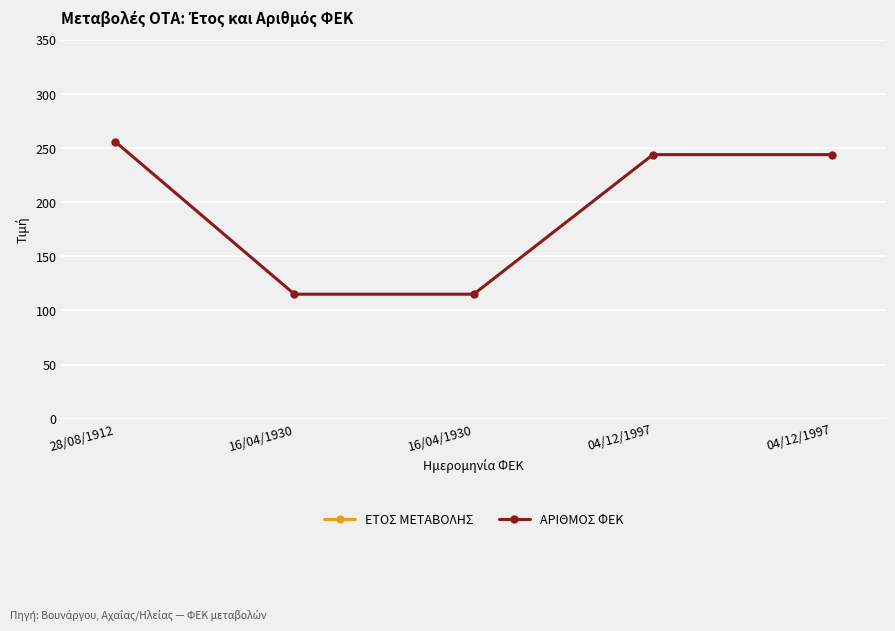

True or false: ΑΡΙΘΜΟΣ ΦΕΚ and ΕΤΟΣ ΜΕΤΑΒΟΛΗΣ cross at least once.

False